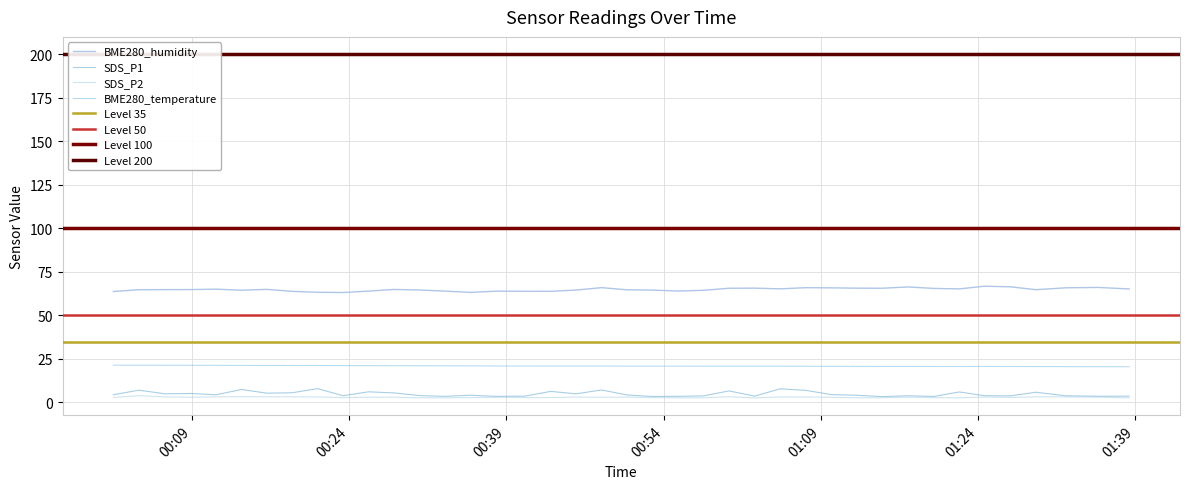

Which series has the largest total across all categories?

BME280_humidity